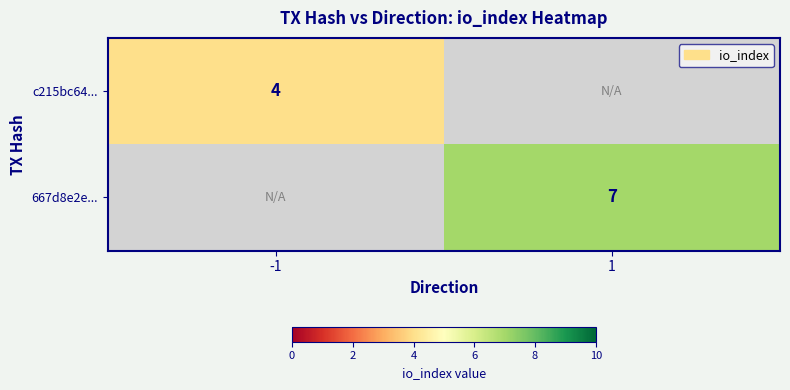

The value of 667d8e2e... at 1 is 7. True or false?

True